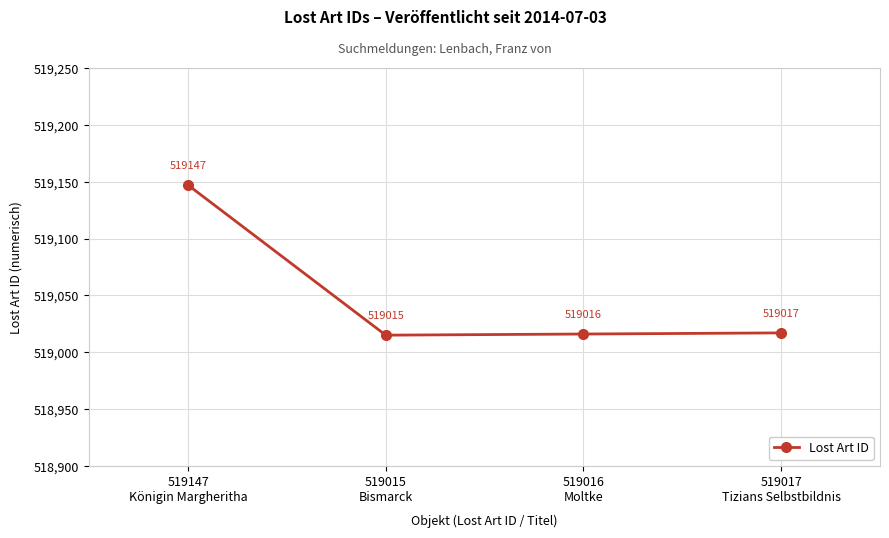

At which category does the data reach its first local valley?

519015
Bismarck